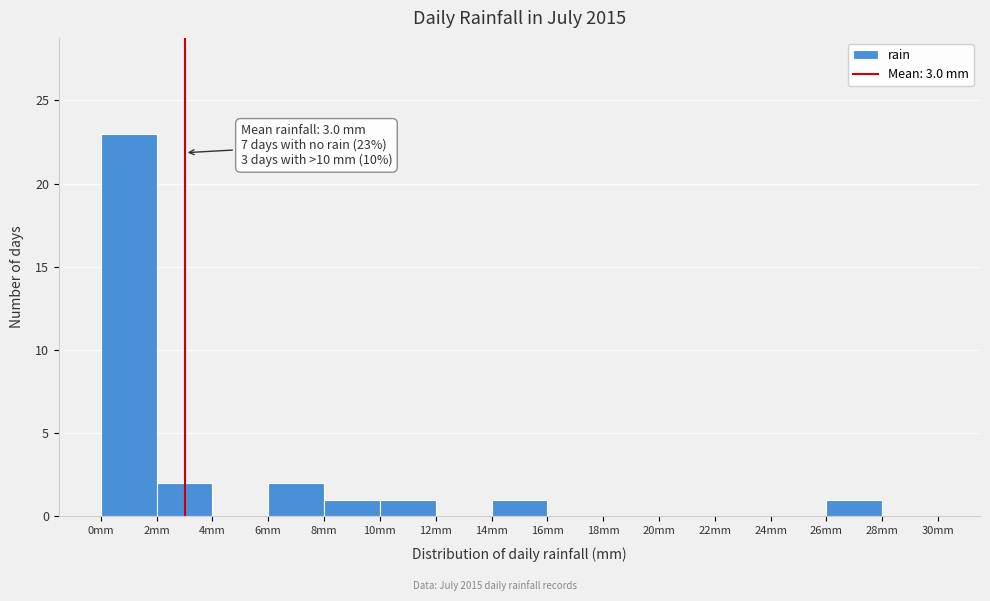

Over which range of the x-axis is the bar tallest?

0 to 2